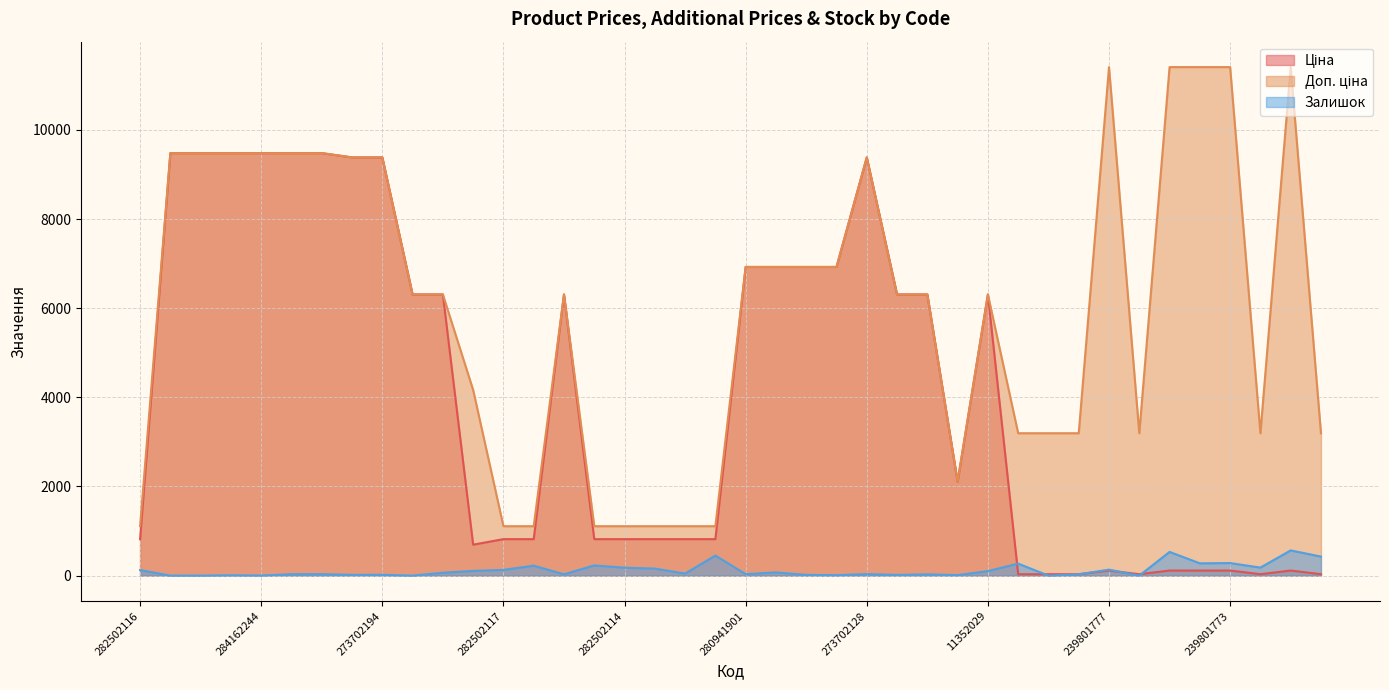

Where is Ціна nearest to the value 4756?

11352184